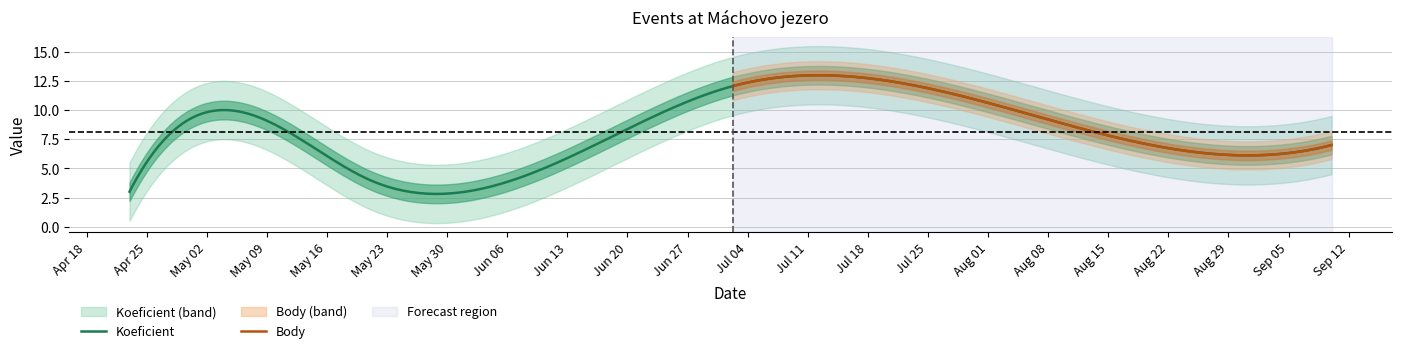

Read the Koeficient value at 2022-04-23.

3